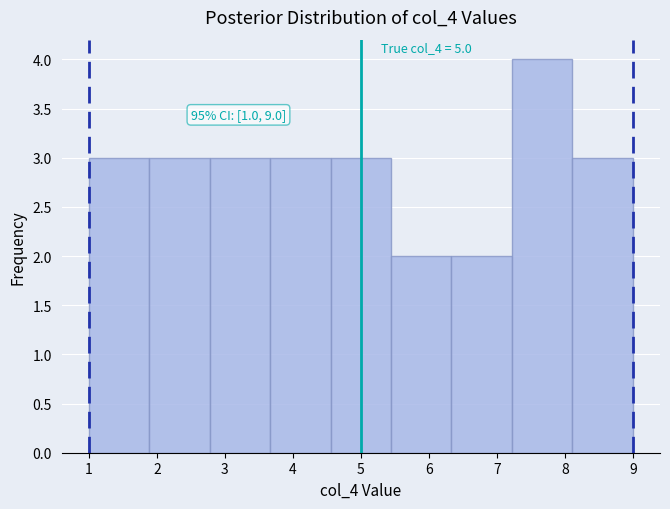

Over which range of the x-axis is the bar tallest?

7.2 to 8.1